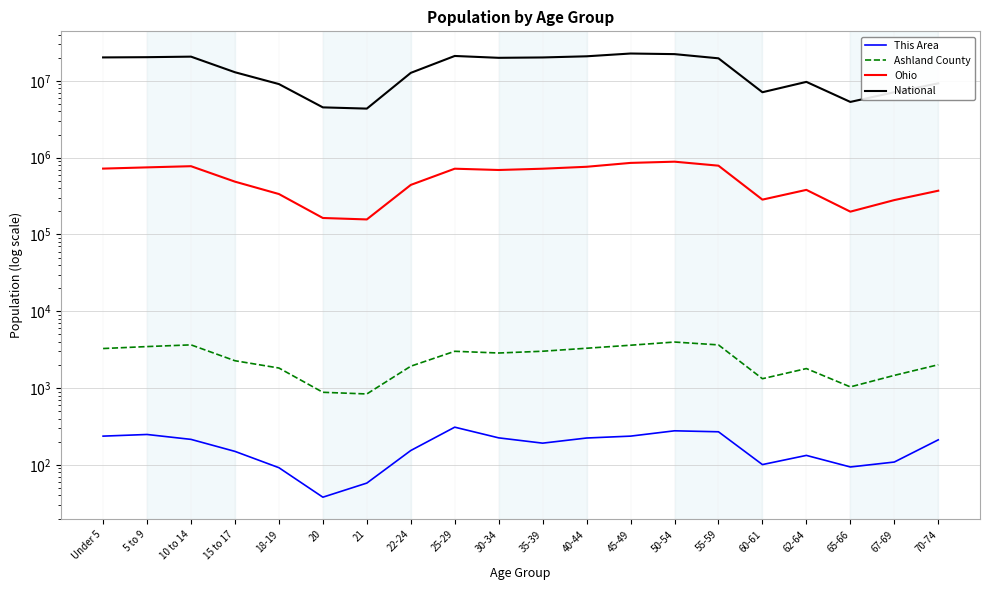

What are all the series names shown in the legend?

This Area, Ashland County, Ohio, National